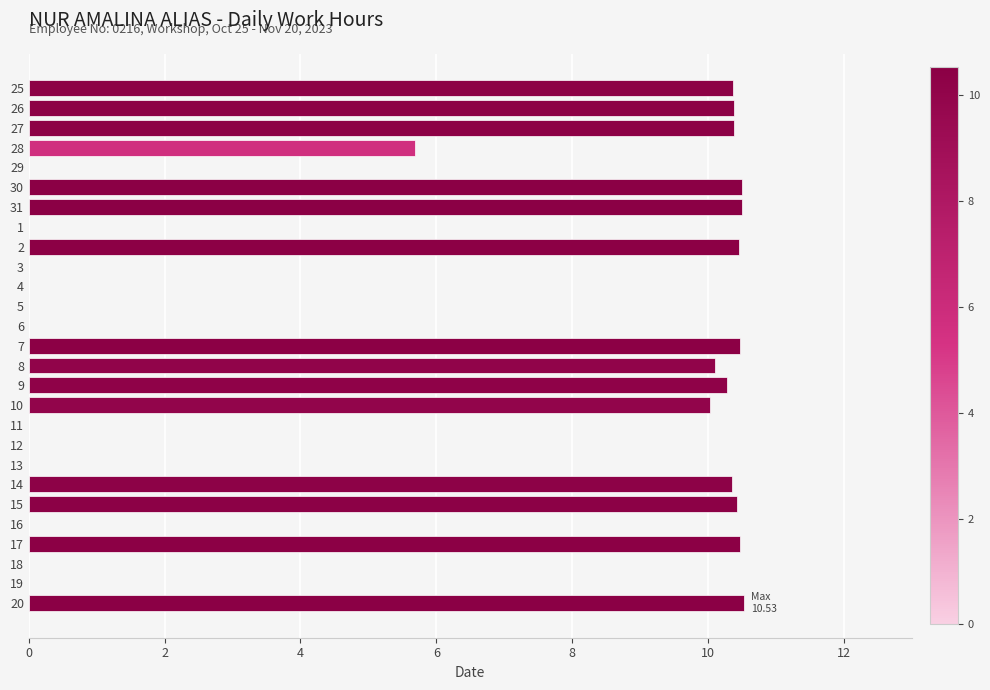

What is the sum of the values at 16 and 8?

10.1